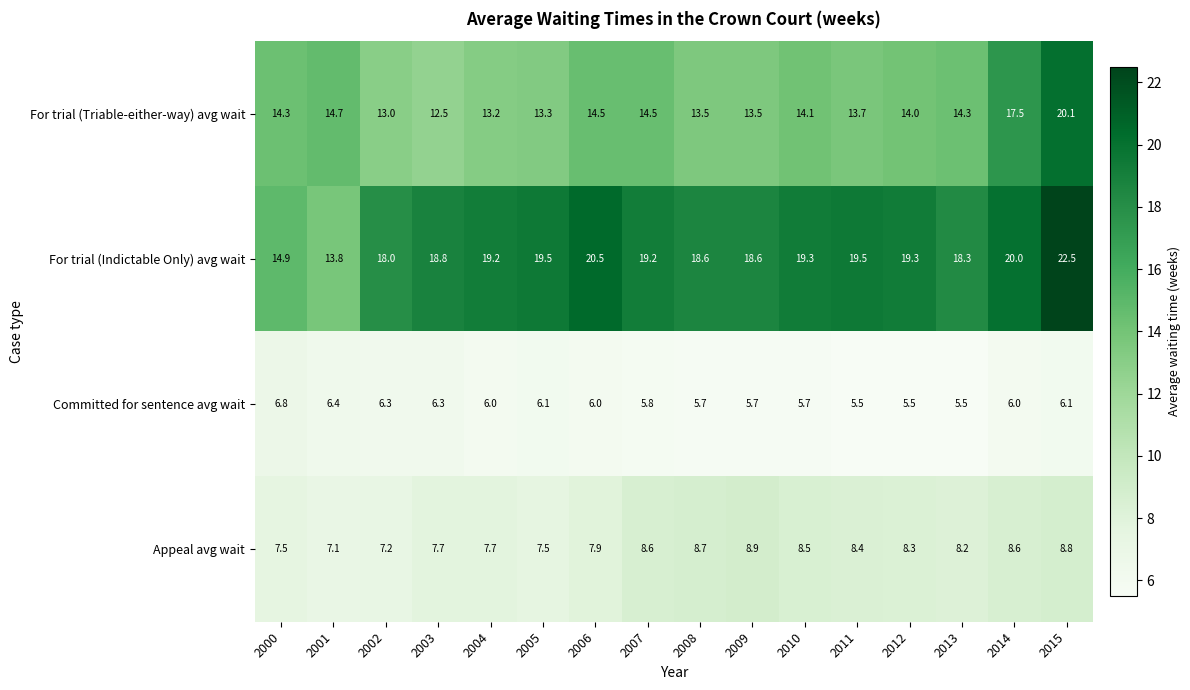

Where is For trial (Indictable Only) avg wait nearest to the value 18?

2002